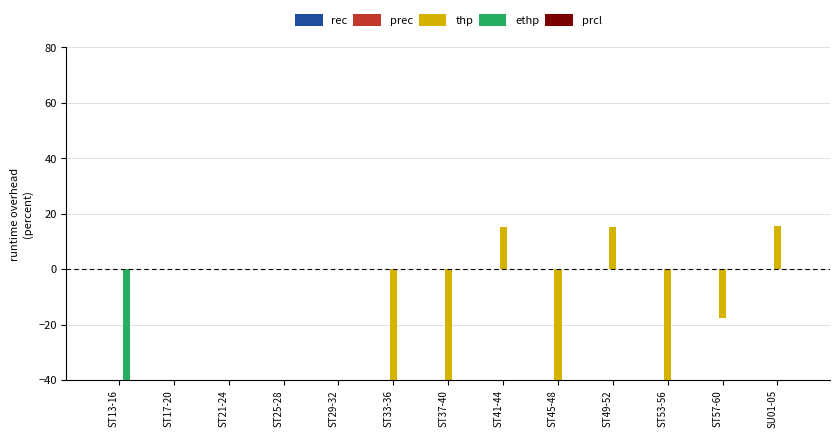

Which series has the largest range (max minus min)?

thp